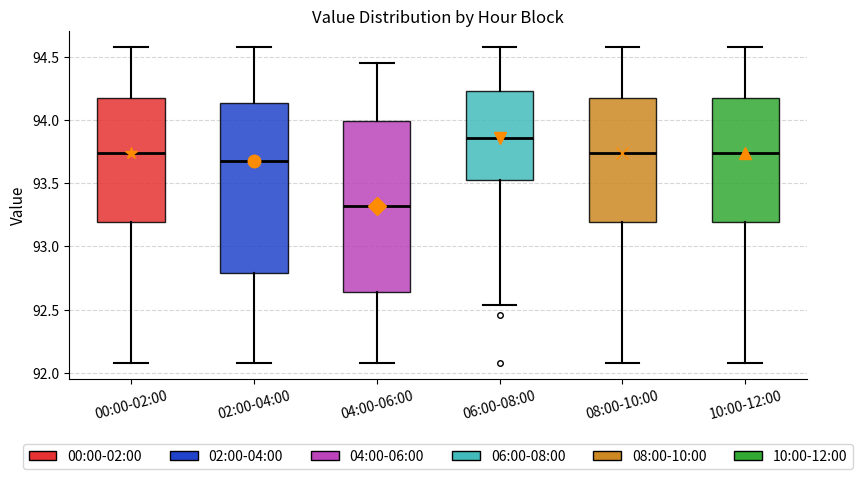

Reading left to right, transcribe this box plot: for each box, give where its median line is, the range the box spans, and where its two whiskers end, as read against the y-axis. The values are not printed on the chart, so give them approximately, as read against the axis.

00:00-02:00: median 93.75, box 93.20 to 94.15, whiskers 92.10 to 94.60
02:00-04:00: median 93.70, box 92.80 to 94.15, whiskers 92.10 to 94.60
04:00-06:00: median 93.30, box 92.65 to 94.00, whiskers 92.10 to 94.45
06:00-08:00: median 93.85, box 93.55 to 94.25, whiskers 92.55 to 94.60
08:00-10:00: median 93.75, box 93.20 to 94.15, whiskers 92.10 to 94.60
10:00-12:00: median 93.75, box 93.20 to 94.15, whiskers 92.10 to 94.60